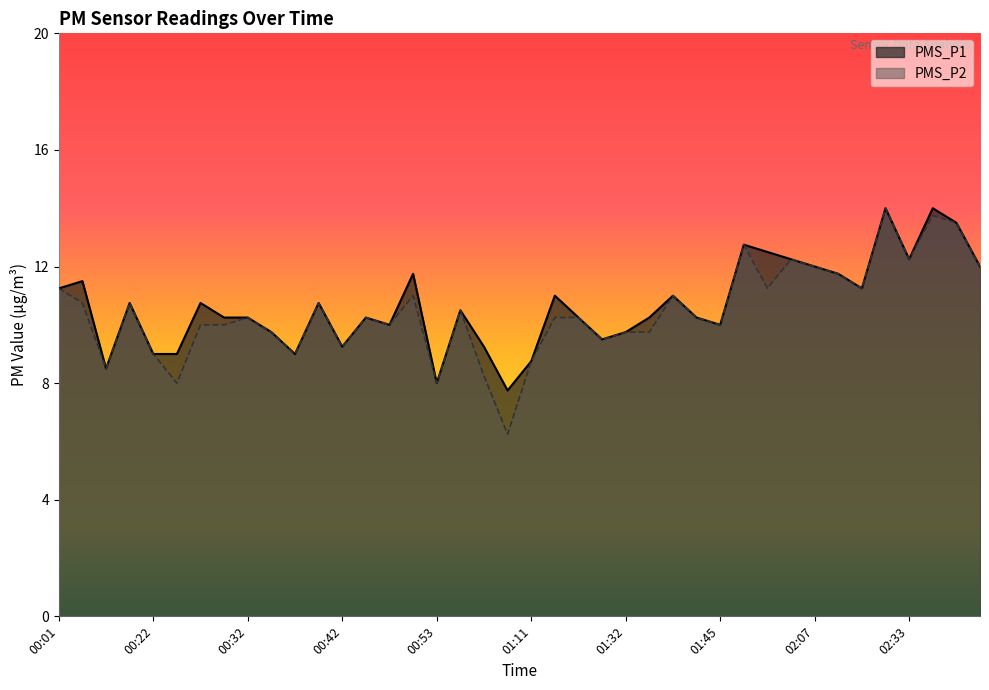

What is the total value across all series at 02:41?

27.0